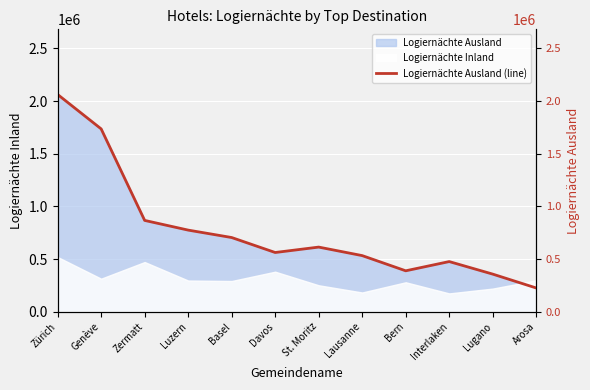

Reading left to right, transcribe all the data shown in this chart.

Zürich=2062870	Genève=1736022	Zermatt=866858	Luzern=774799	Basel=704294	Davos=562064	St. Moritz=613493	Lausanne=532624	Bern=388265	Interlaken=475900	Lugano=356869	Arosa=225121